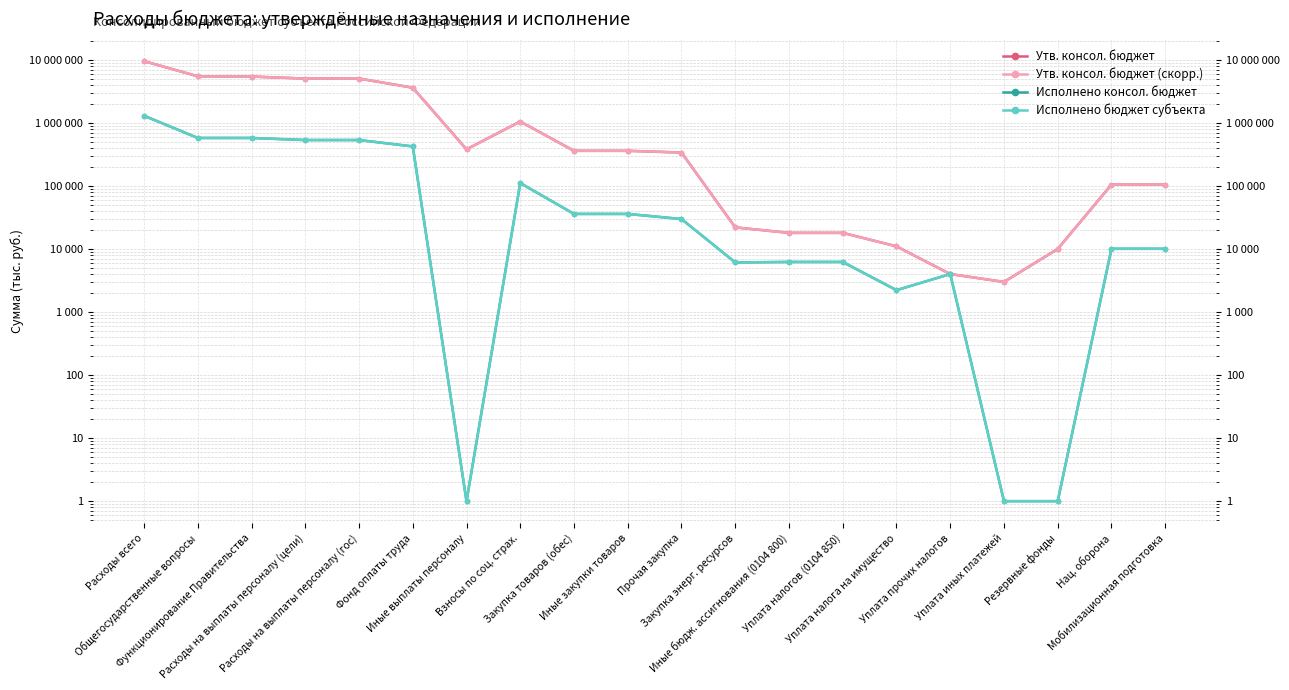

True or false: Утв. консол. бюджет (скорр.) has a value of 6773.1 at Резервные фонды.

False